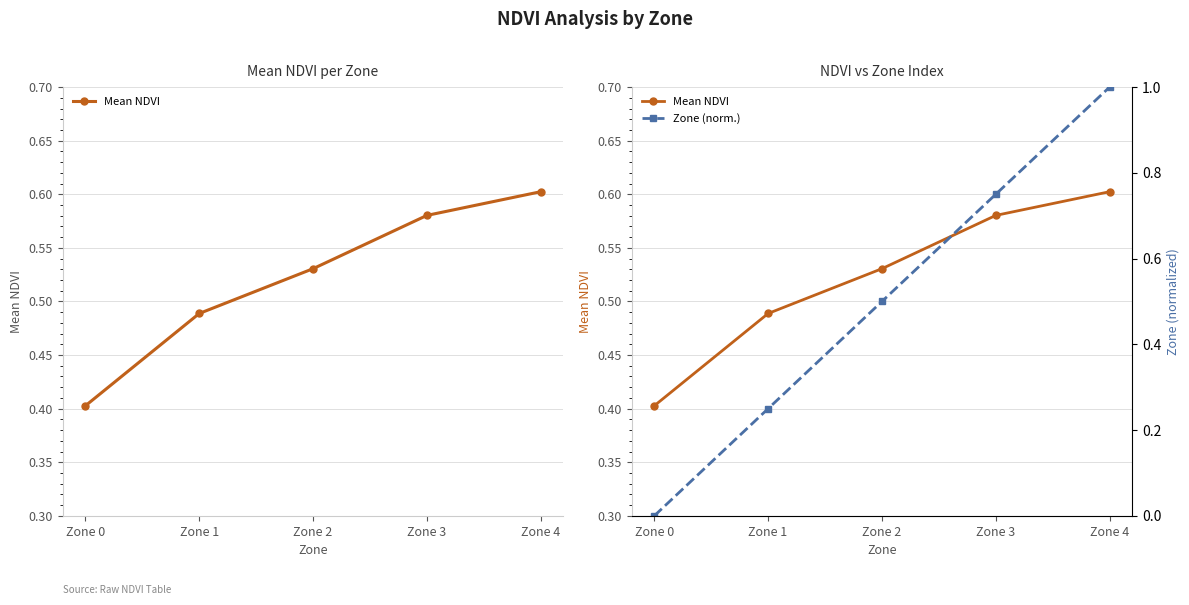

What is the approximate value of Zone (norm.) at Zone 3?

0.8